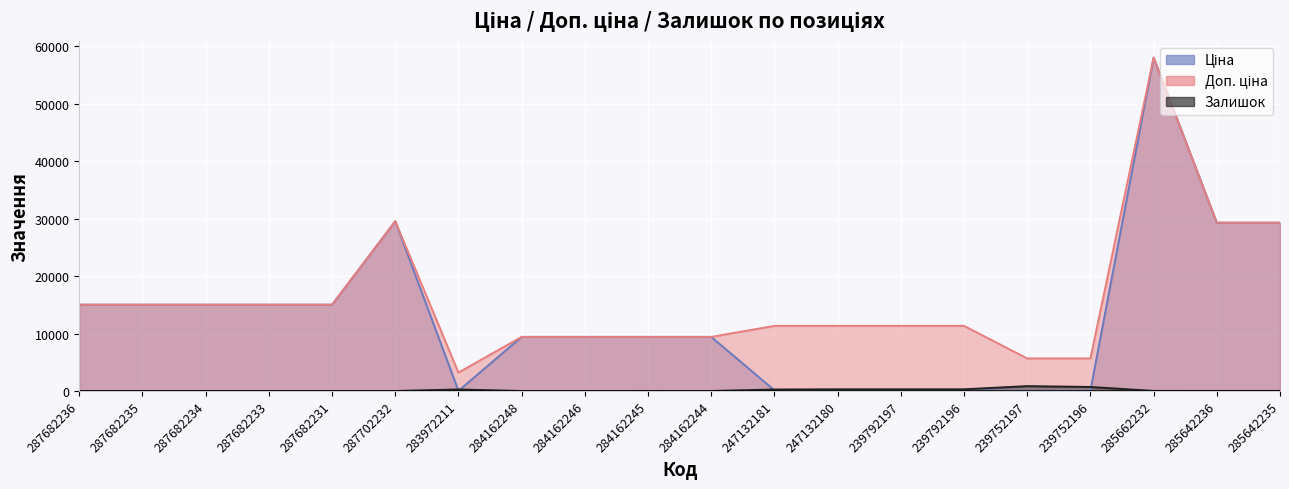

Count the number of categories in the chart.

20